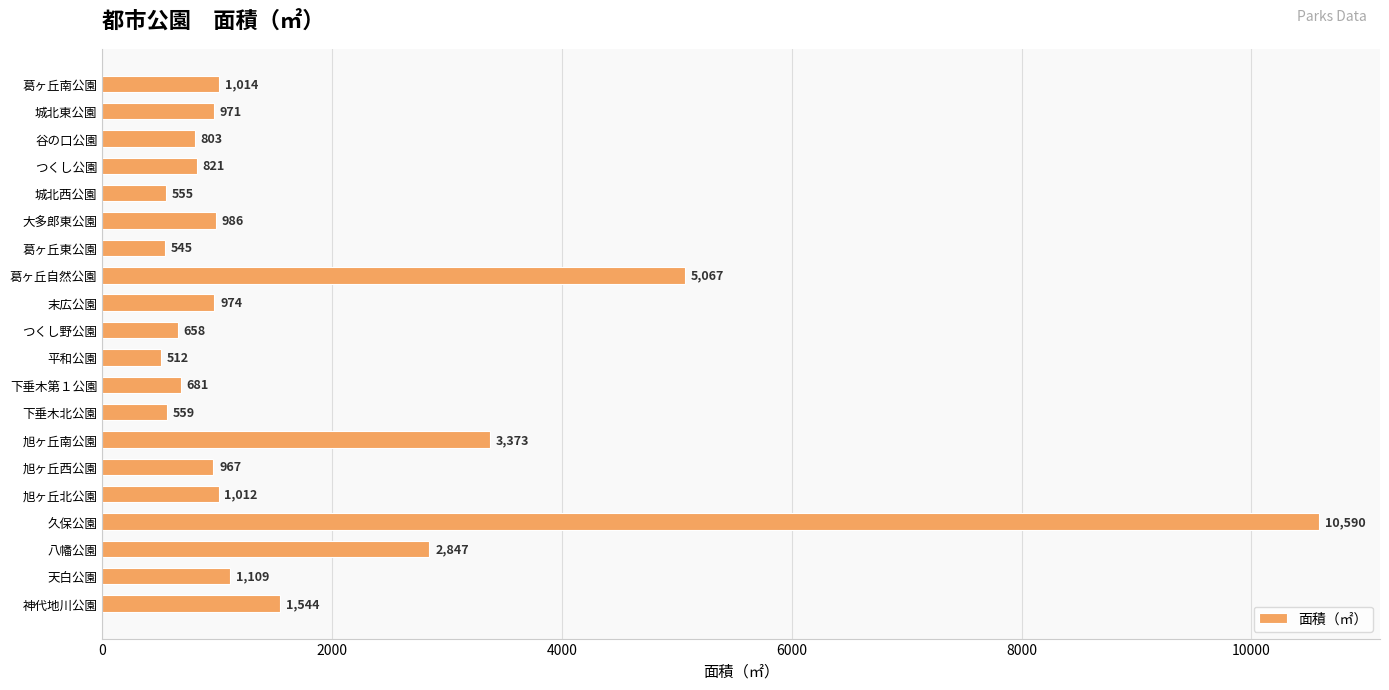

What is the change in value from 下垂木第１公園 to 旭ヶ丘南公園?

+2692